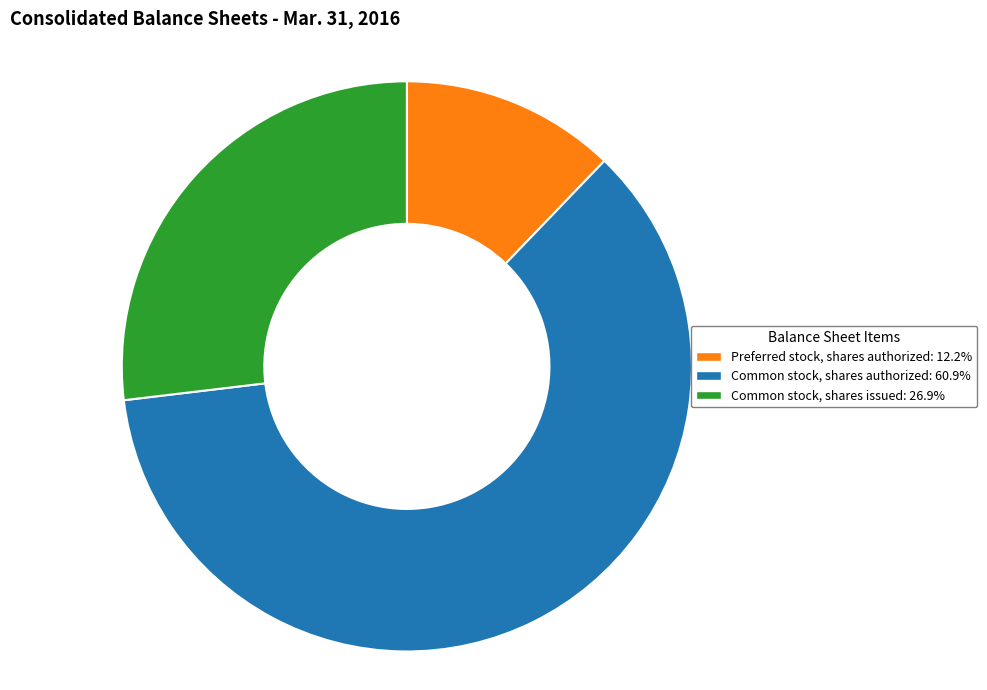

Count the number of slices in the pie.

3